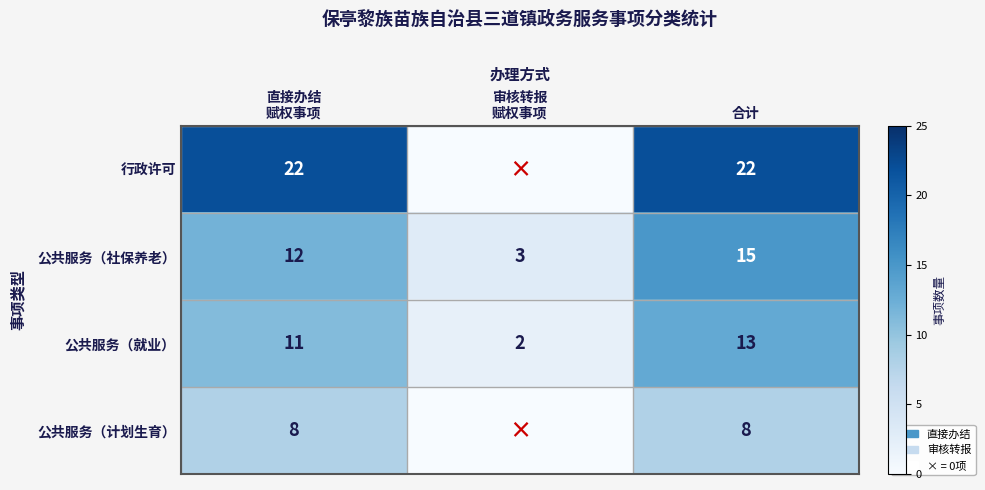

How many 公共服务（社保养老） values are between 3 and 15?

3